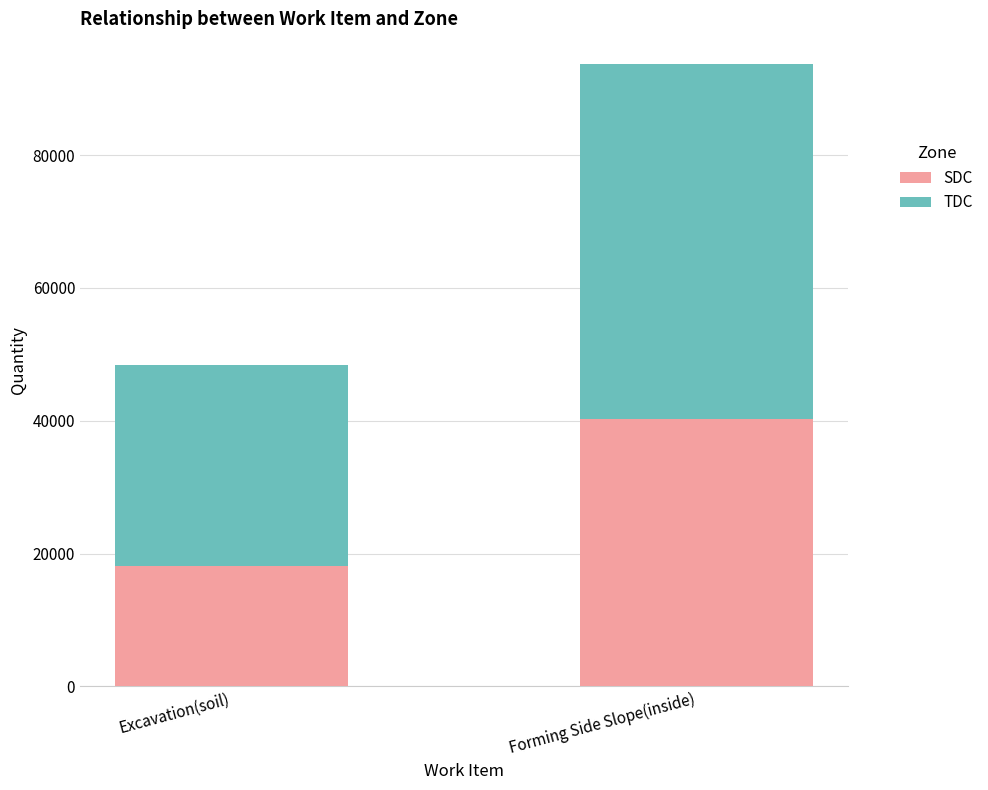

What is the total value across all series at Forming Side Slope(inside)?

93637